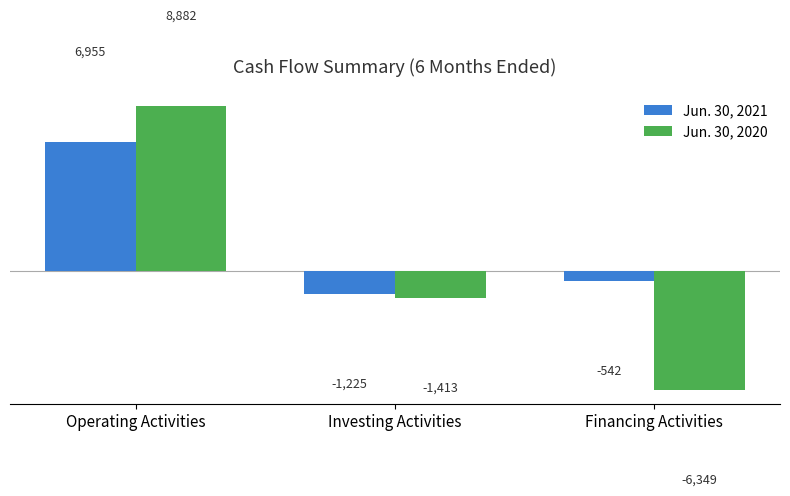

At which category is the sum across all series the highest?

Operating Activities